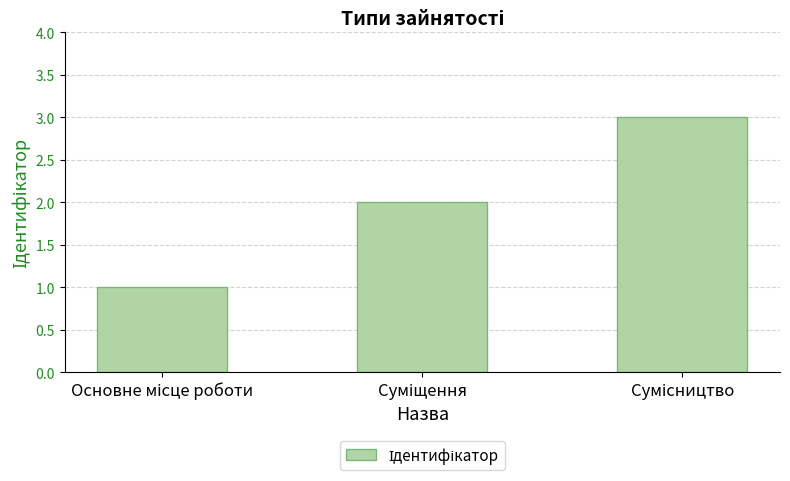

What is the sum of all values?

6